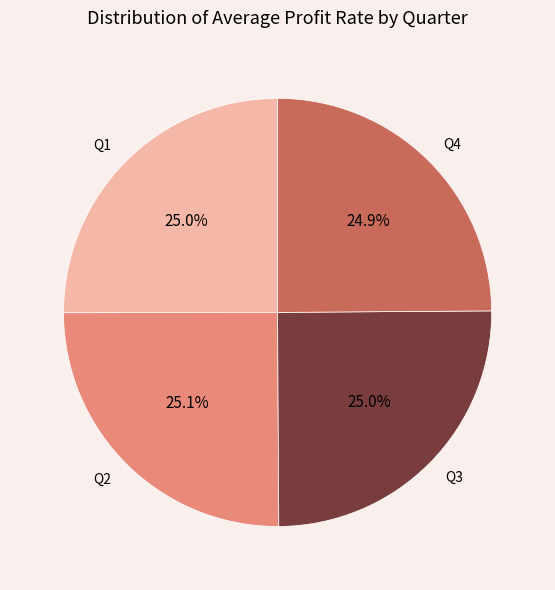

The Q1 slice represents 25% of the pie. True or false?

True